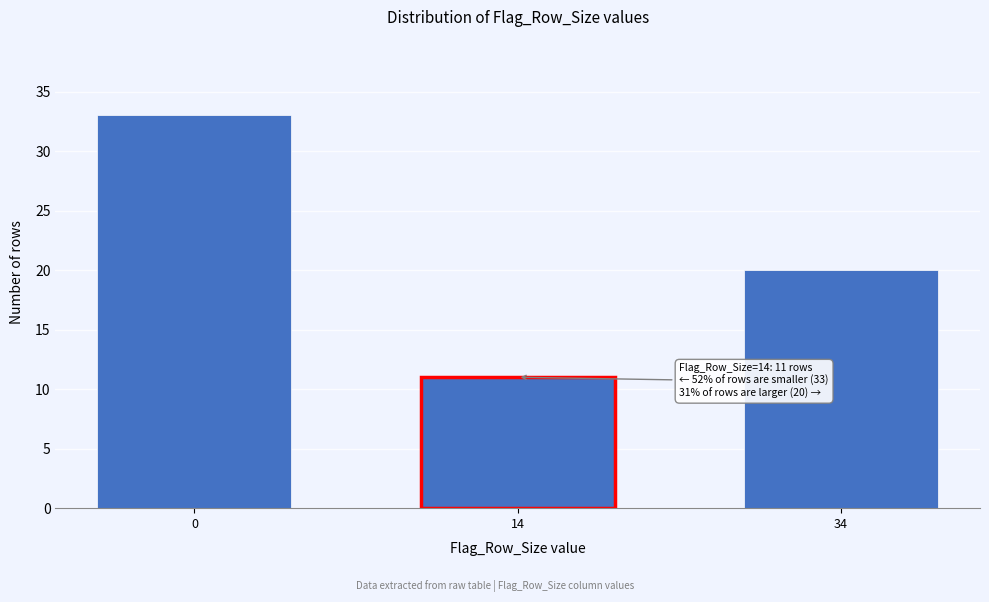

Reading left to right, list all the values displayed in this chart.

33	11	20